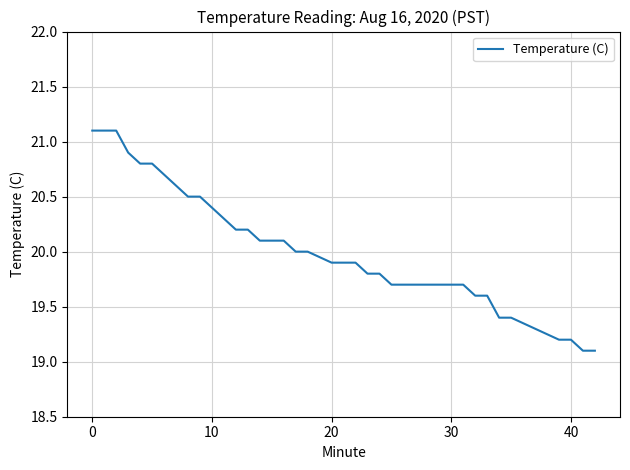

What is the difference between the maximum and minimum values?

2.0